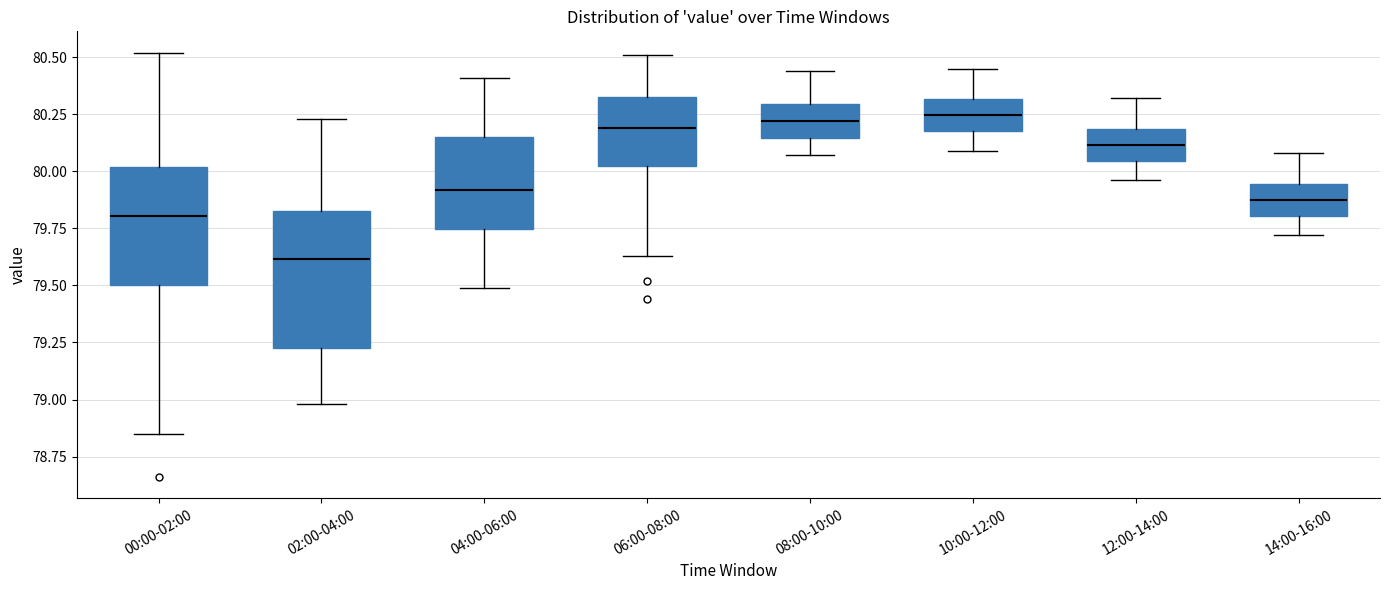

Reading left to right, read every box against the y-axis: the position of its median line, the range the box covers, and the ends of its whiskers. The values are not printed on the chart, so give them approximately, as read against the axis.

00:00-02:00: median 79.80, box 79.50 to 80.00, whiskers 78.85 to 80.50
02:00-04:00: median 79.60, box 79.25 to 79.85, whiskers 79.00 to 80.25
04:00-06:00: median 79.90, box 79.75 to 80.15, whiskers 79.50 to 80.40
06:00-08:00: median 80.20, box 80.05 to 80.35, whiskers 79.65 to 80.50
08:00-10:00: median 80.20, box 80.15 to 80.30, whiskers 80.05 to 80.45
10:00-12:00: median 80.25, box 80.20 to 80.30, whiskers 80.10 to 80.45
12:00-14:00: median 80.10, box 80.05 to 80.20, whiskers 79.95 to 80.30
14:00-16:00: median 79.90, box 79.80 to 79.95, whiskers 79.70 to 80.10